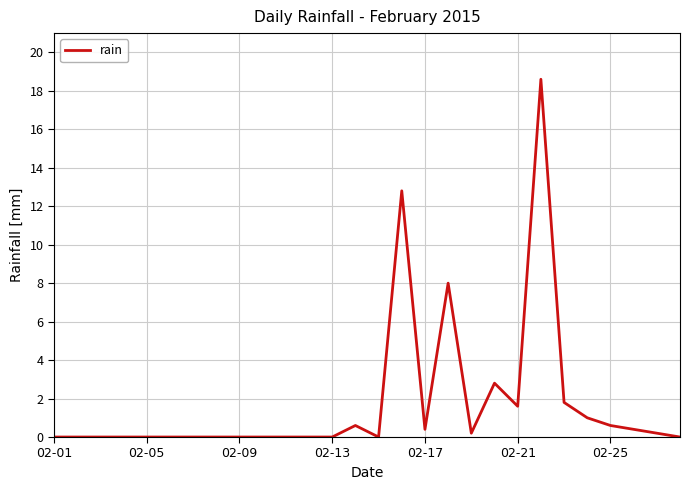

What is the greatest value displayed?

18.6